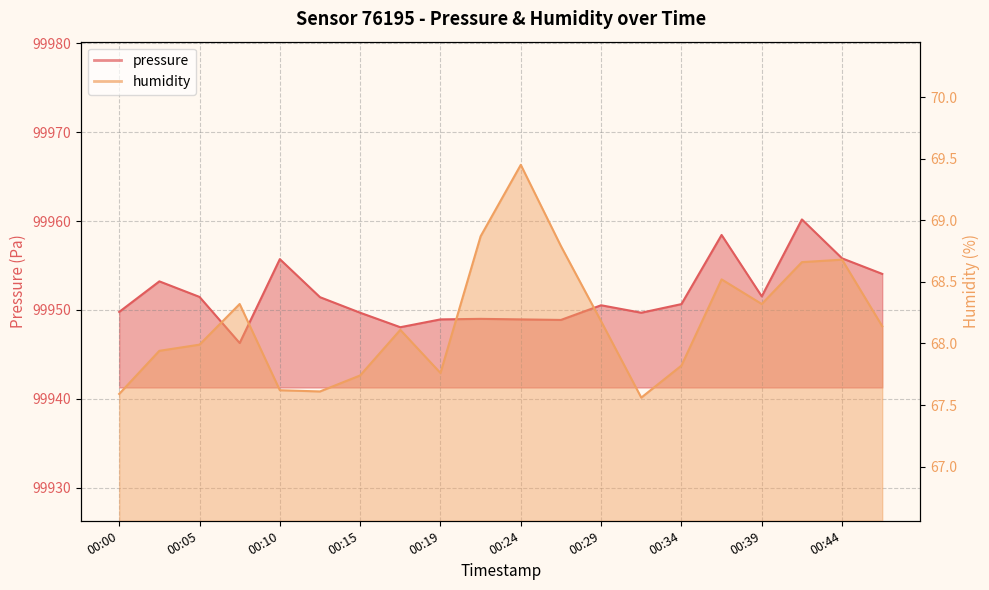

The humidity series shows 47.0 at 00:27. True or false?

False